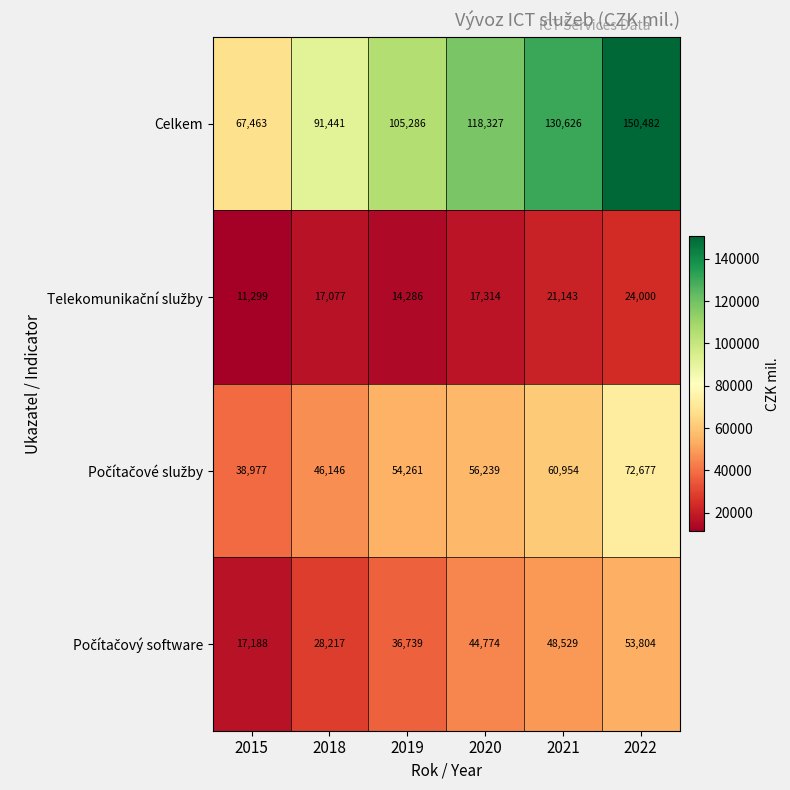

Where is Celkem nearest to the value 108972?

2019